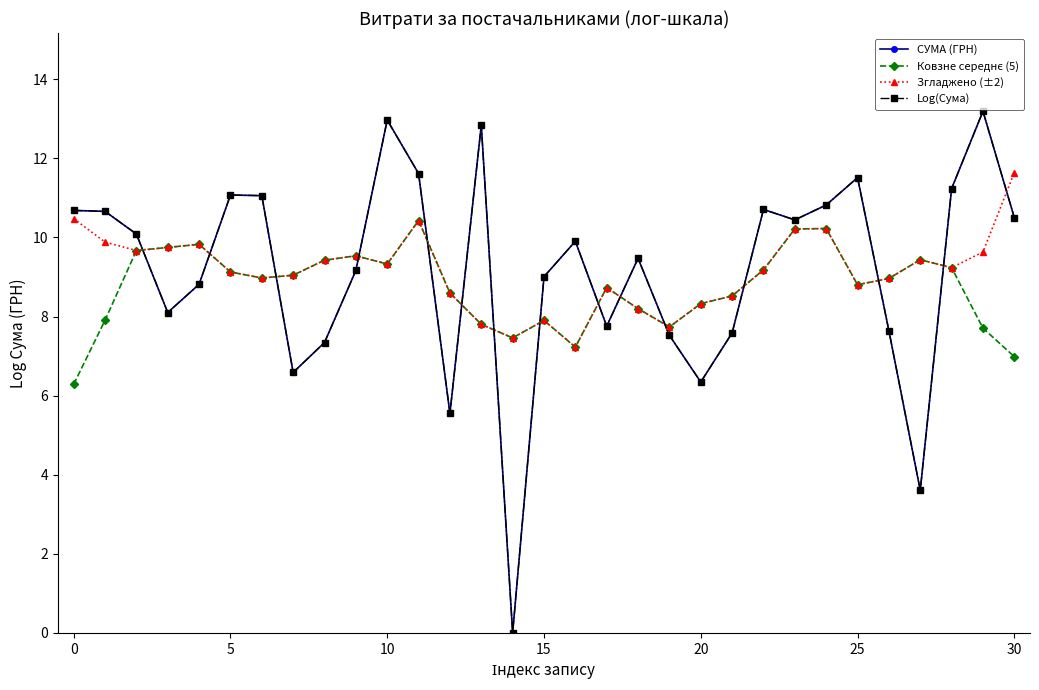

Reading left to right, what are all the values shown in this chart?

СУМА (ГРН): 10.7	10.7	10.1	8.1	8.8	11.1	11.1	6.6	7.3	9.2	13.0	11.6	5.5	12.8	0.0	9.0	9.9	7.8	9.5	7.5	6.3	7.6	10.7	10.4	10.8	11.5	7.6	3.6	11.2	13.2	10.5
Ковзне середнє (5): 6.3	7.9	9.7	9.7	9.8	9.1	9.0	9.0	9.4	9.5	9.3	10.4	8.6	7.8	7.5	7.9	7.2	8.7	8.2	7.7	8.3	8.5	9.2	10.2	10.2	8.8	9.0	9.4	9.2	7.7	7.0
Згладжено (±2): 10.5	9.9	9.7	9.7	9.8	9.1	9.0	9.0	9.4	9.5	9.3	10.4	8.6	7.8	7.5	7.9	7.2	8.7	8.2	7.7	8.3	8.5	9.2	10.2	10.2	8.8	9.0	9.4	9.2	9.6	11.6
Log(Сума): 10.7	10.7	10.1	8.1	8.8	11.1	11.1	6.6	7.3	9.2	13.0	11.6	5.5	12.8	0.0	9.0	9.9	7.8	9.5	7.5	6.3	7.6	10.7	10.4	10.8	11.5	7.6	3.6	11.2	13.2	10.5